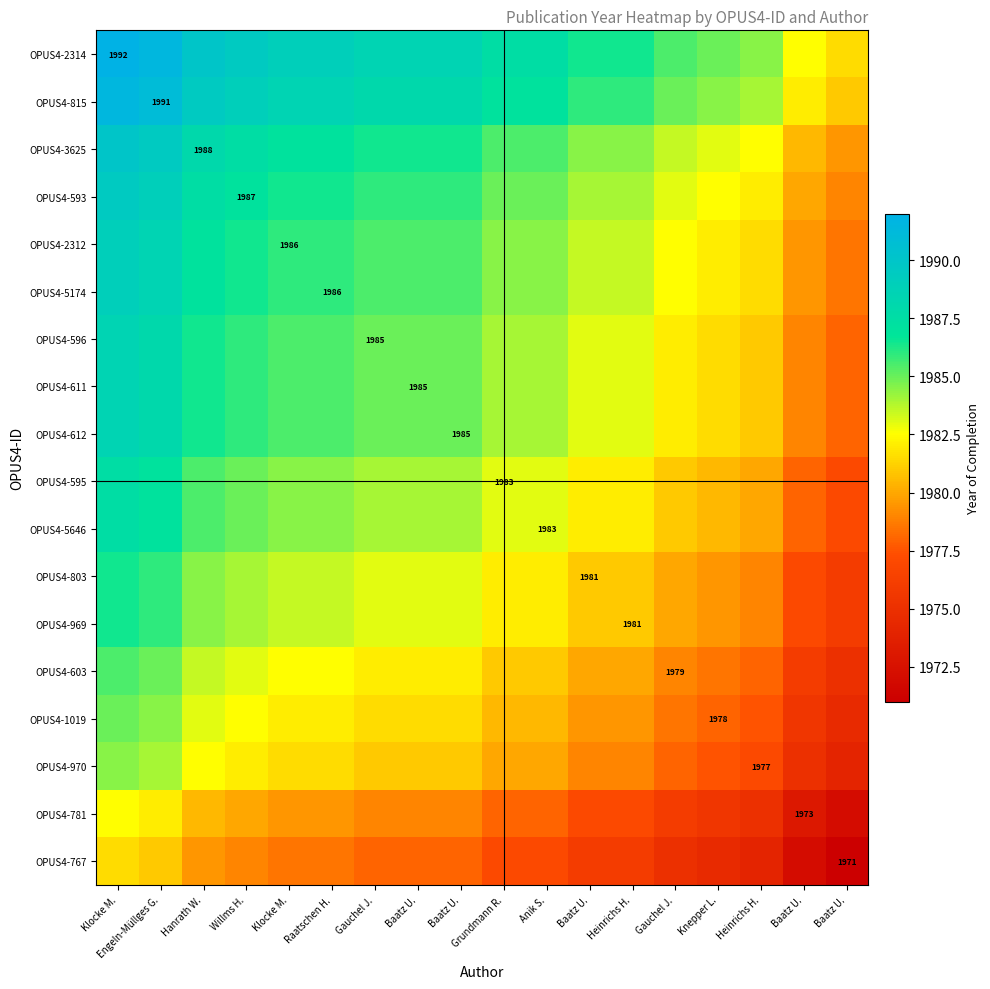

Which category has the lowest value in the OPUS4-3625 series?

Baatz U.